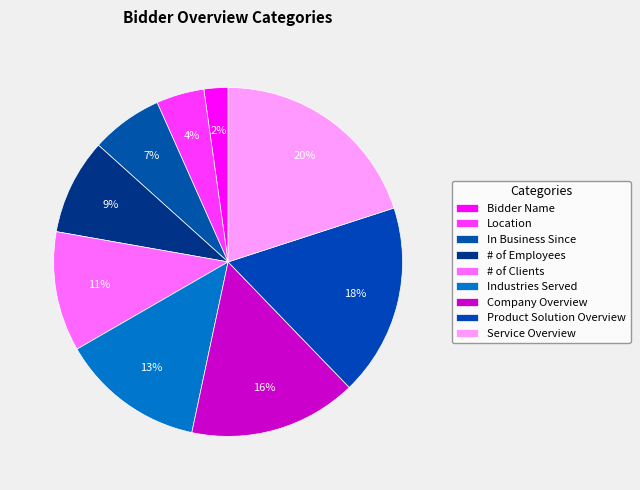

How many slices are in this pie chart?

9